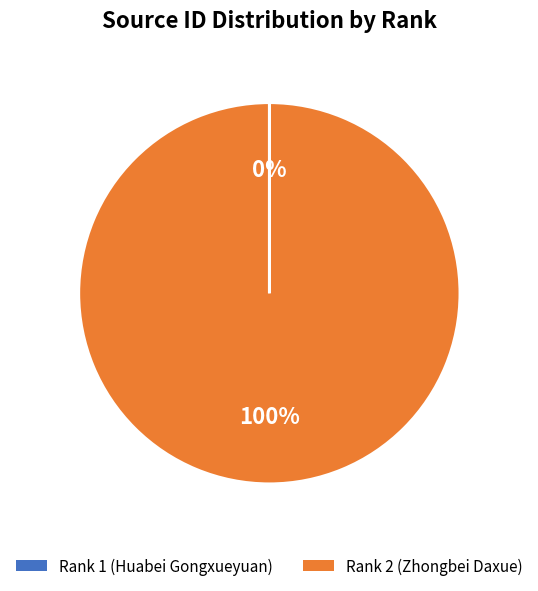

To the nearest percent, what is the average slice percentage?

50%